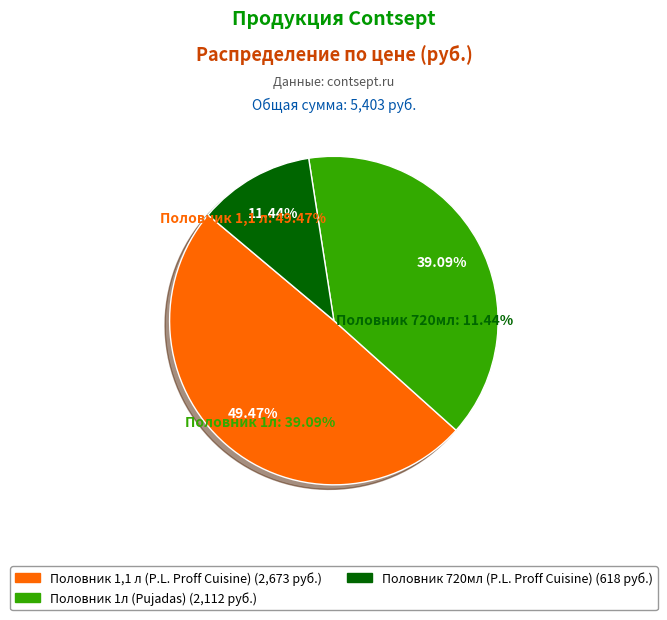

To the nearest percent, what is the average slice percentage?

33%